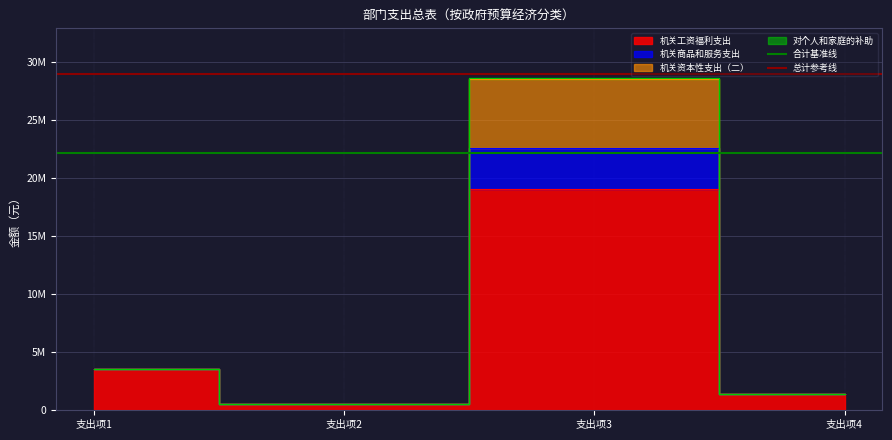

Is it true that 总计参考线 equals 28936253.3 at 支出项1?

True